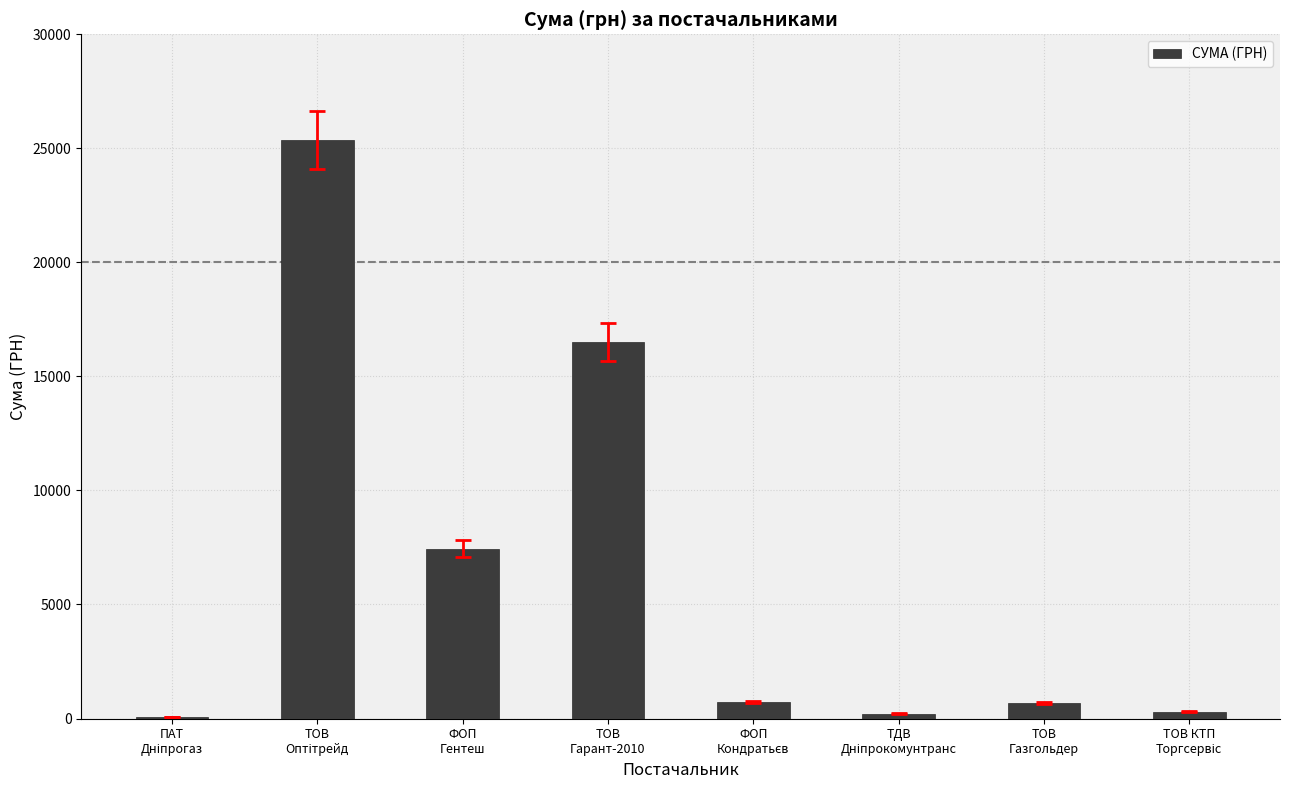

Where is the data nearest to the value 12718?

ТОВ
Гарант-2010